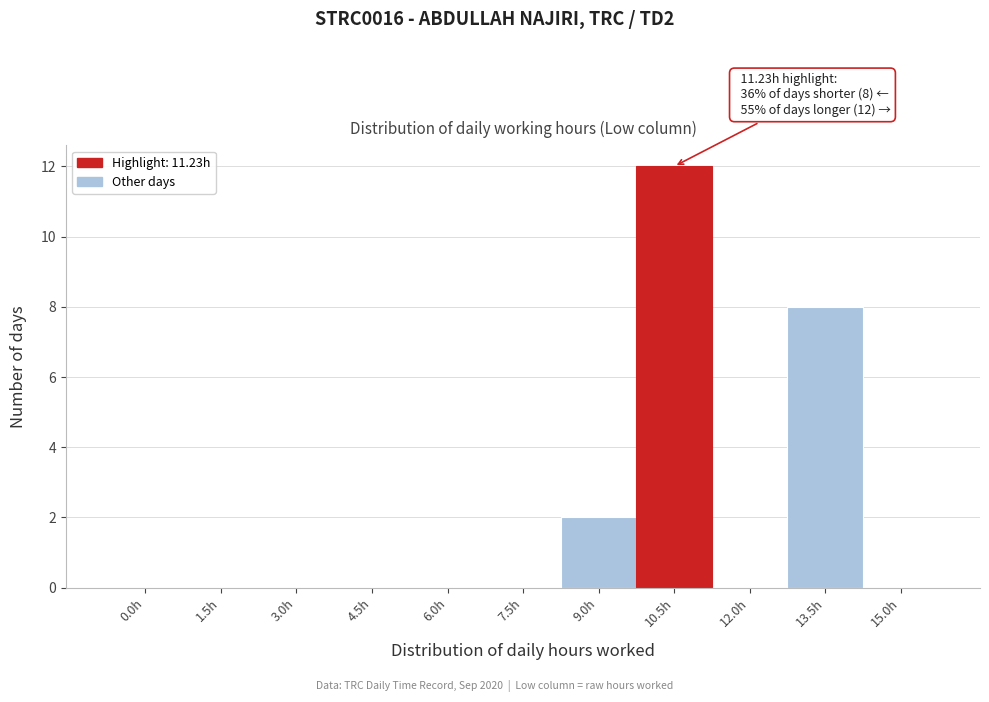

Reading left to right, list all the values displayed in this chart.

0.0h=0	1.5h=0	3.0h=0	4.5h=0	6.0h=0	7.5h=0	9.0h=2	10.5h=12	12.0h=0	13.5h=8	15.0h=0